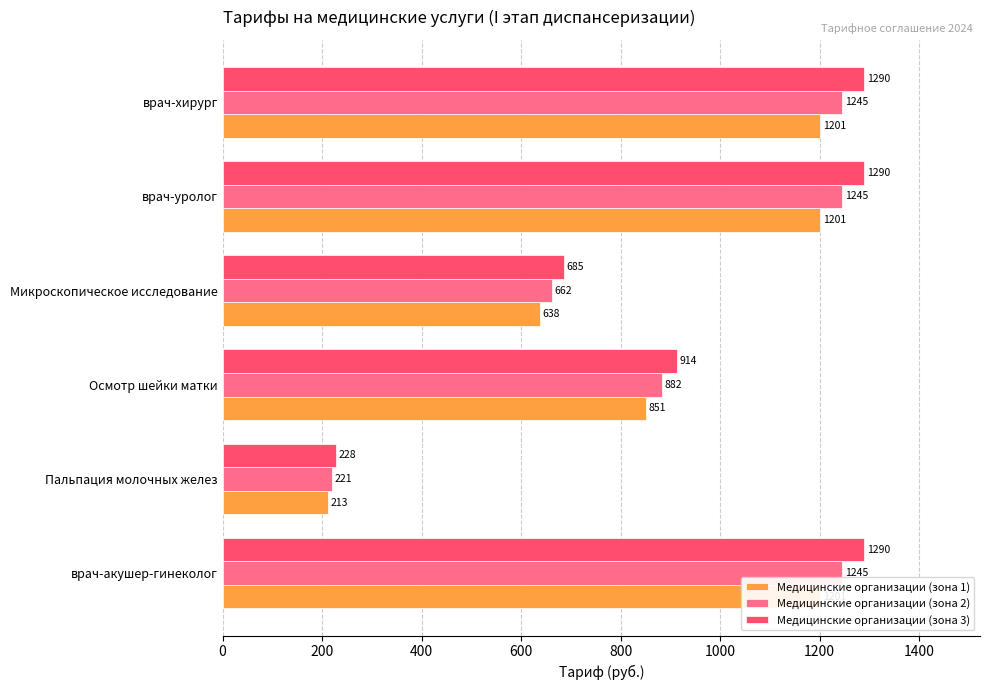

Which series has the largest range (max minus min)?

Медицинские организации (зона 3)